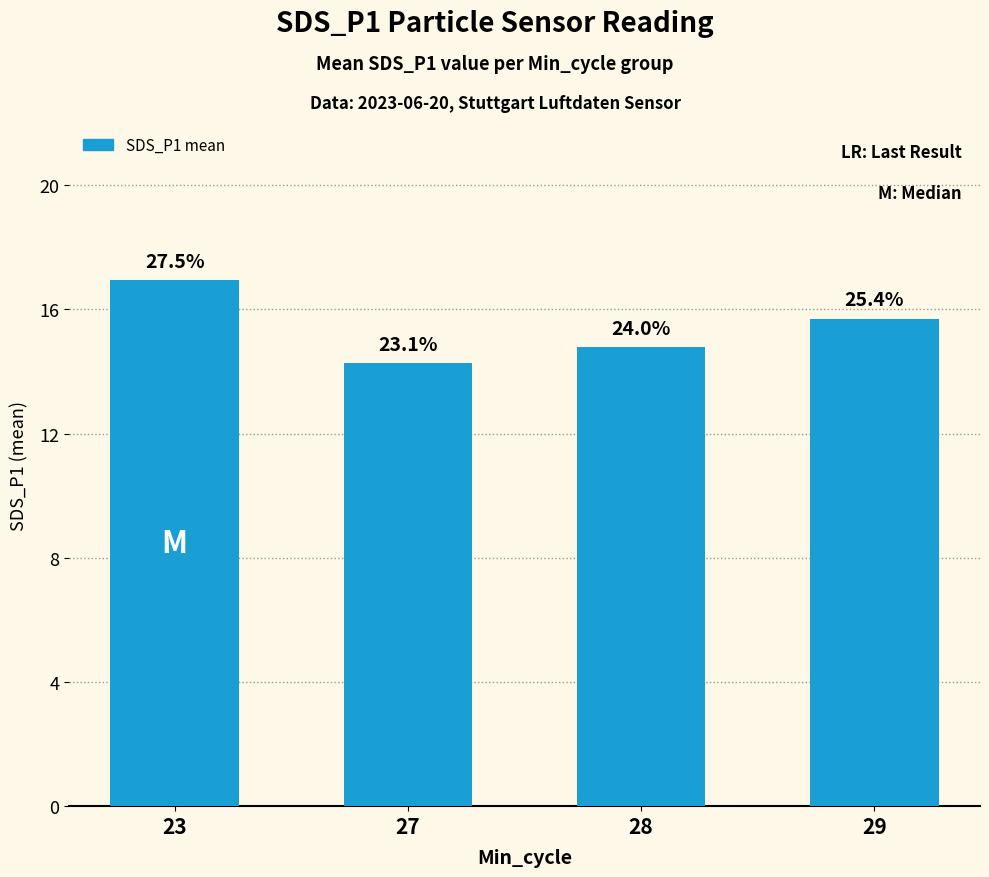

At which label does the data first exceed 15?

23